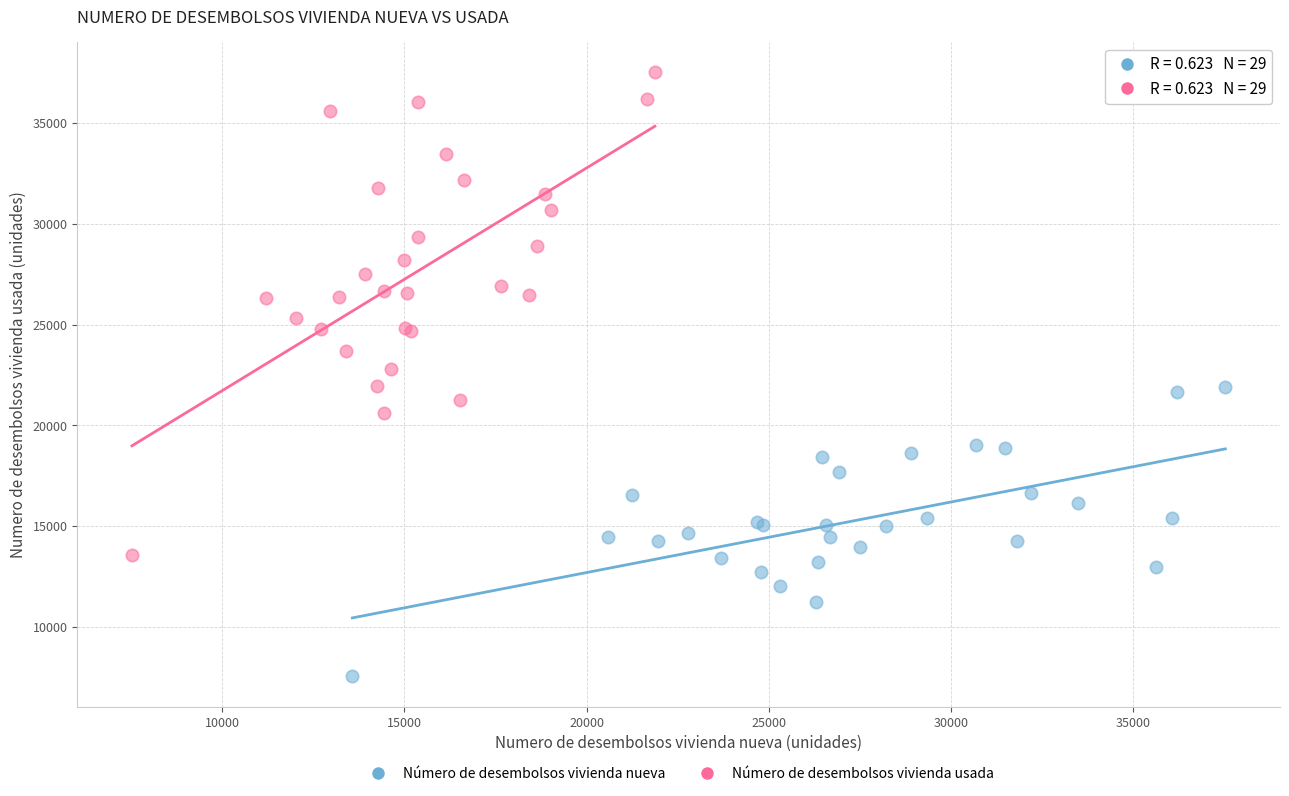

Which series reaches the minimum Y coordinate?

Número de desembolsos vivienda nueva